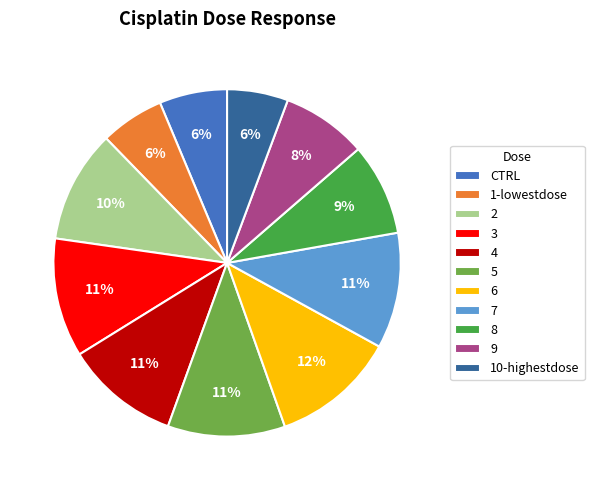

Does 5 represent more than half of the total?

No